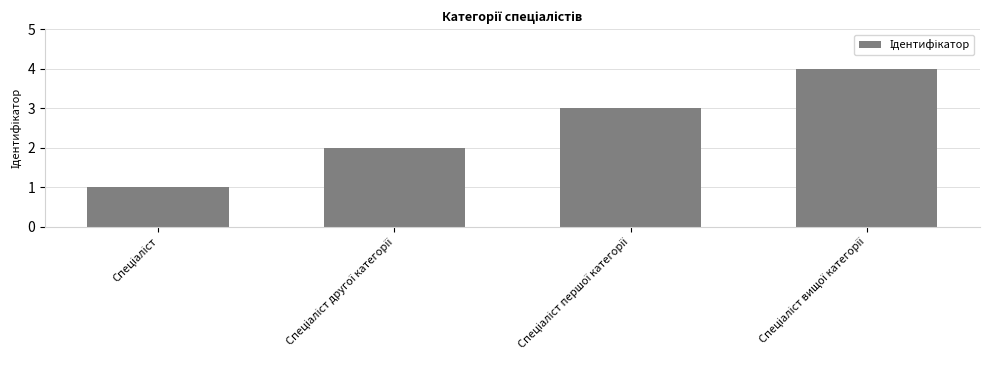

Does the chart contain stacked bars?

No